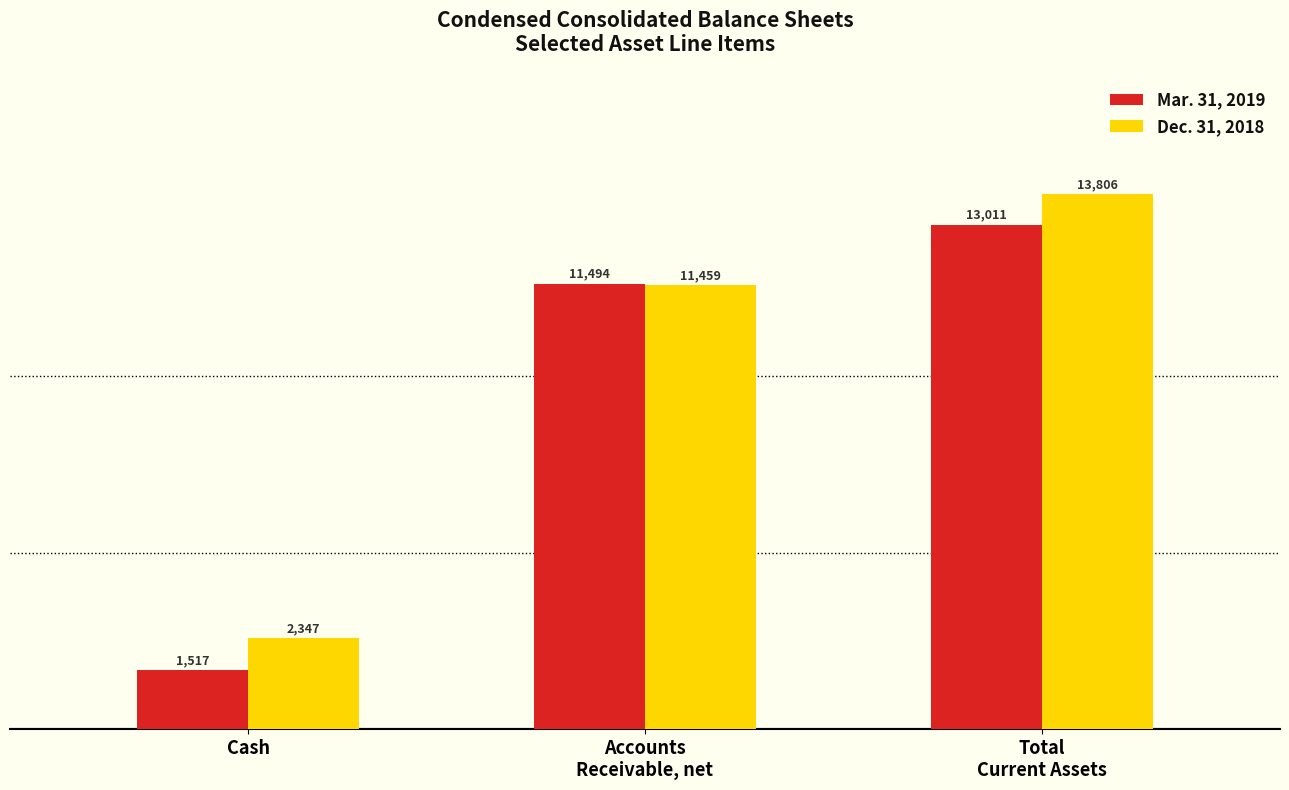

What is the sum of all Dec. 31, 2018 values?

27612